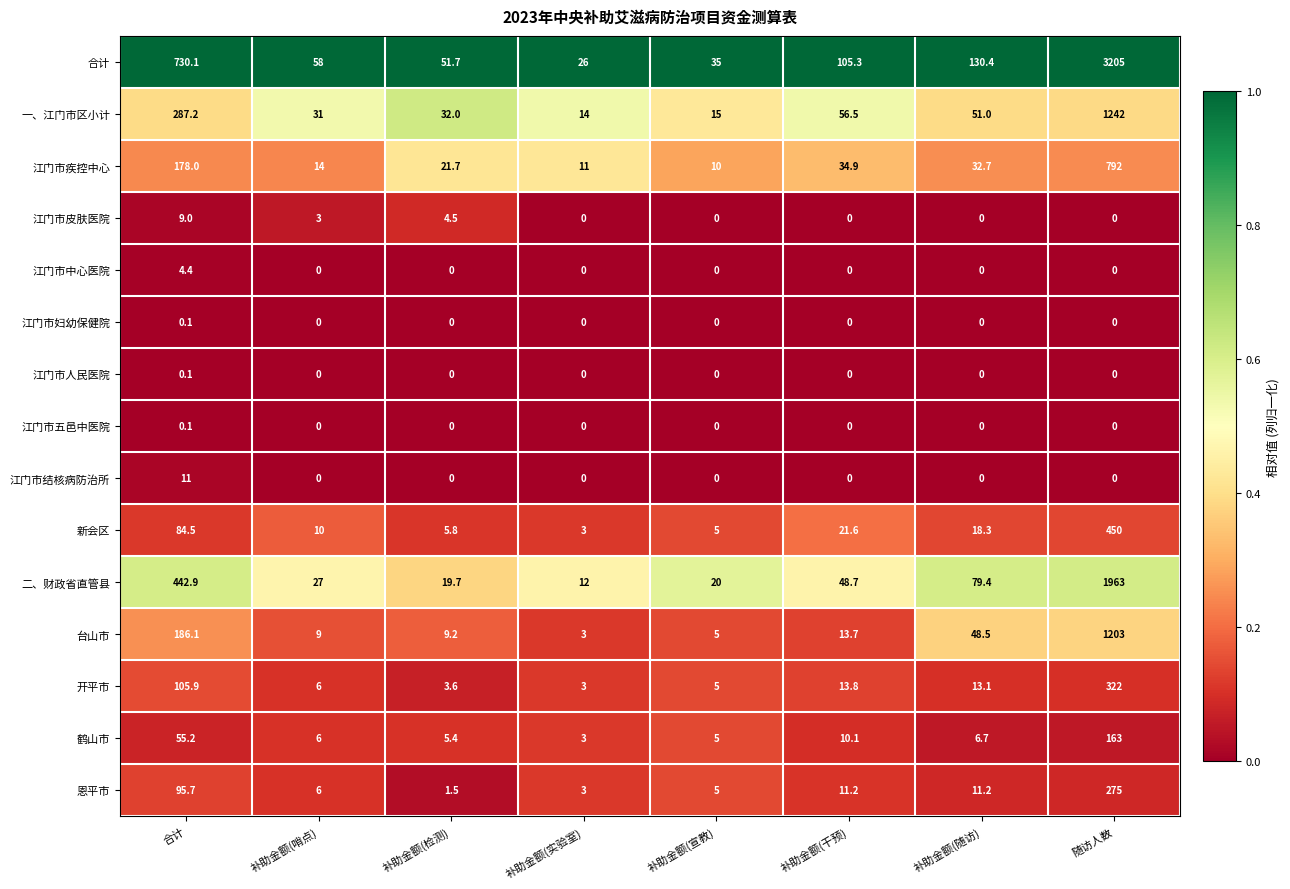

Which label corresponds to the largest value in the chart?

随访人数